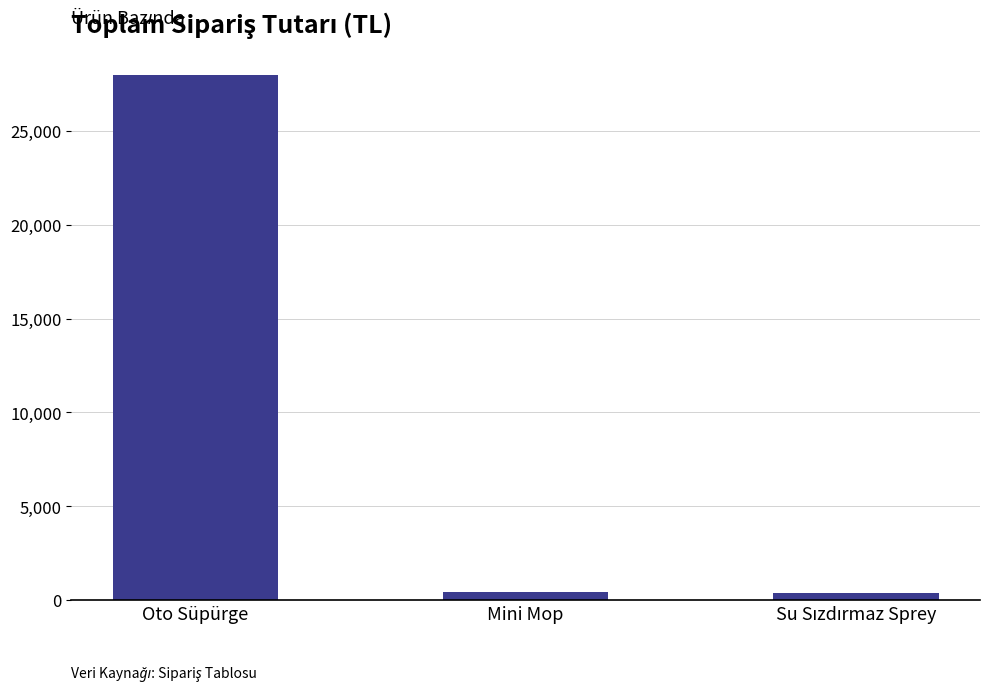

Is it true that the value at Mini Mop is 399?

True